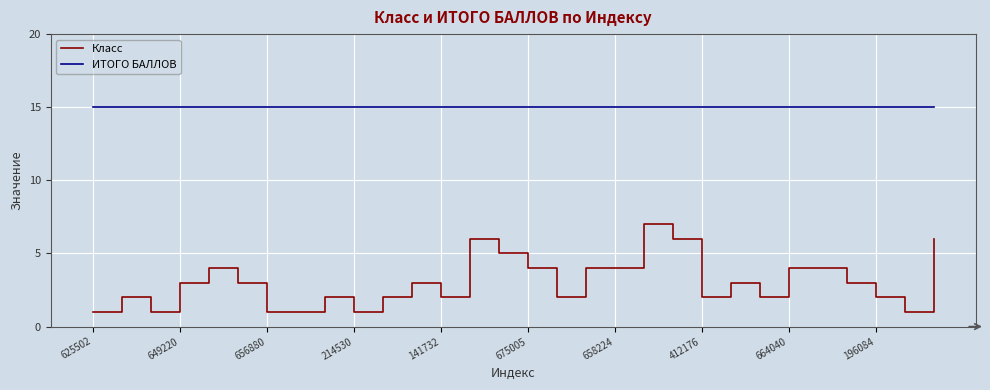

Which series has the widest spread of values?

Класс